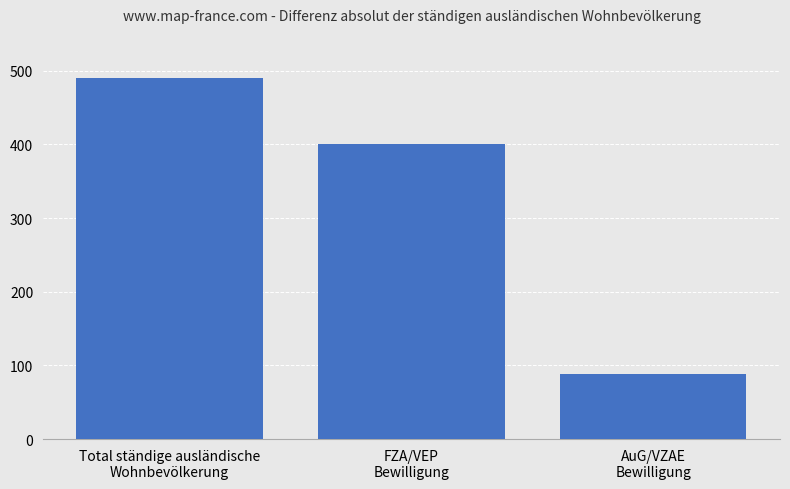

Count the number of data series in this chart.

1